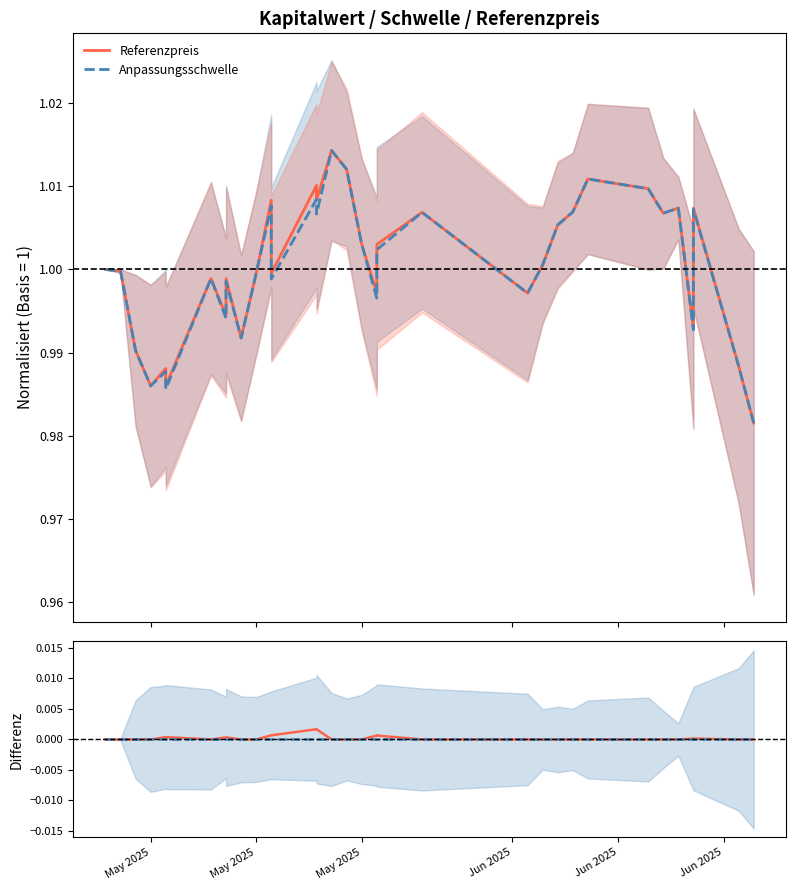

Where is the first local maximum for Differenz (Ref − Schwelle)?

May 2025